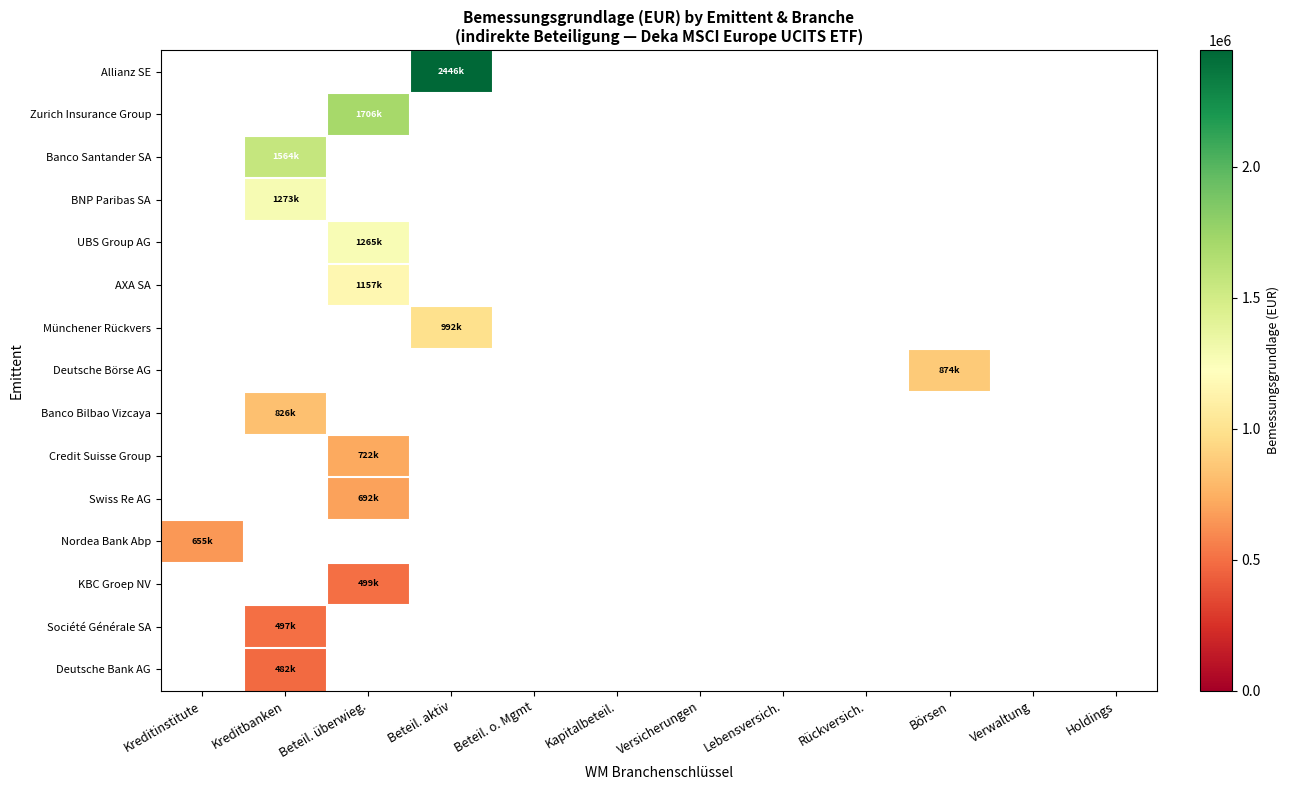

Which category has the highest value across all series?

Beteil. aktiv